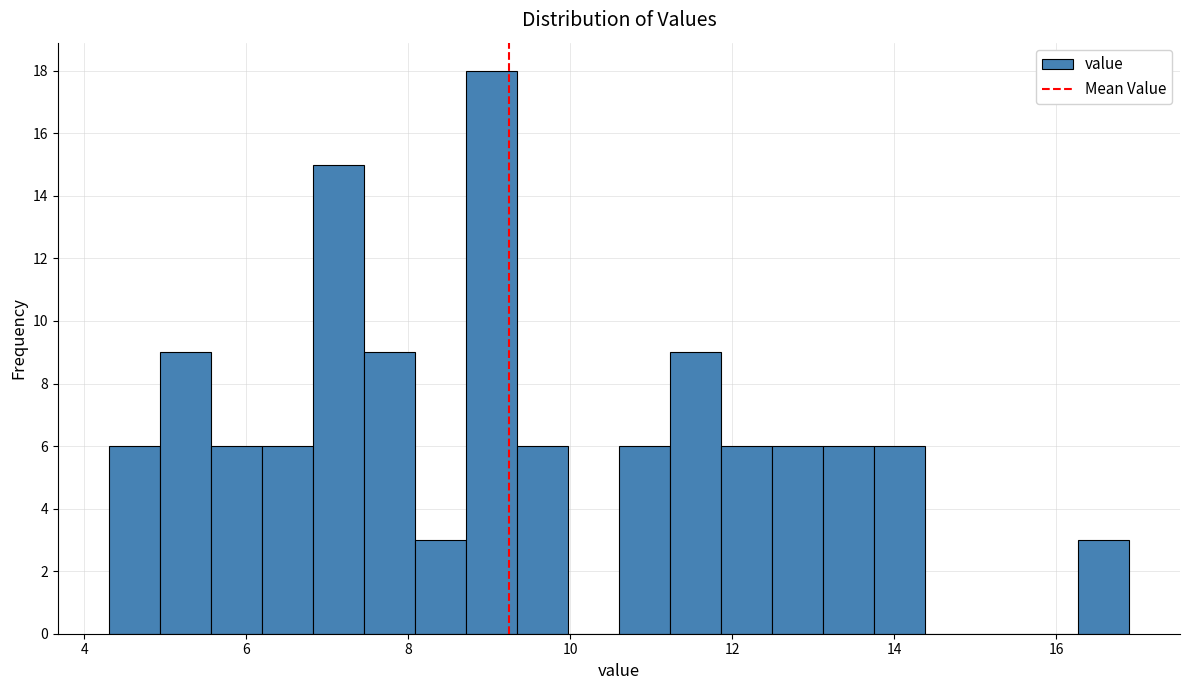

Around what value on the x-axis is the tallest bar? Give the approximate position of its centre, as read against the axis.

9.0